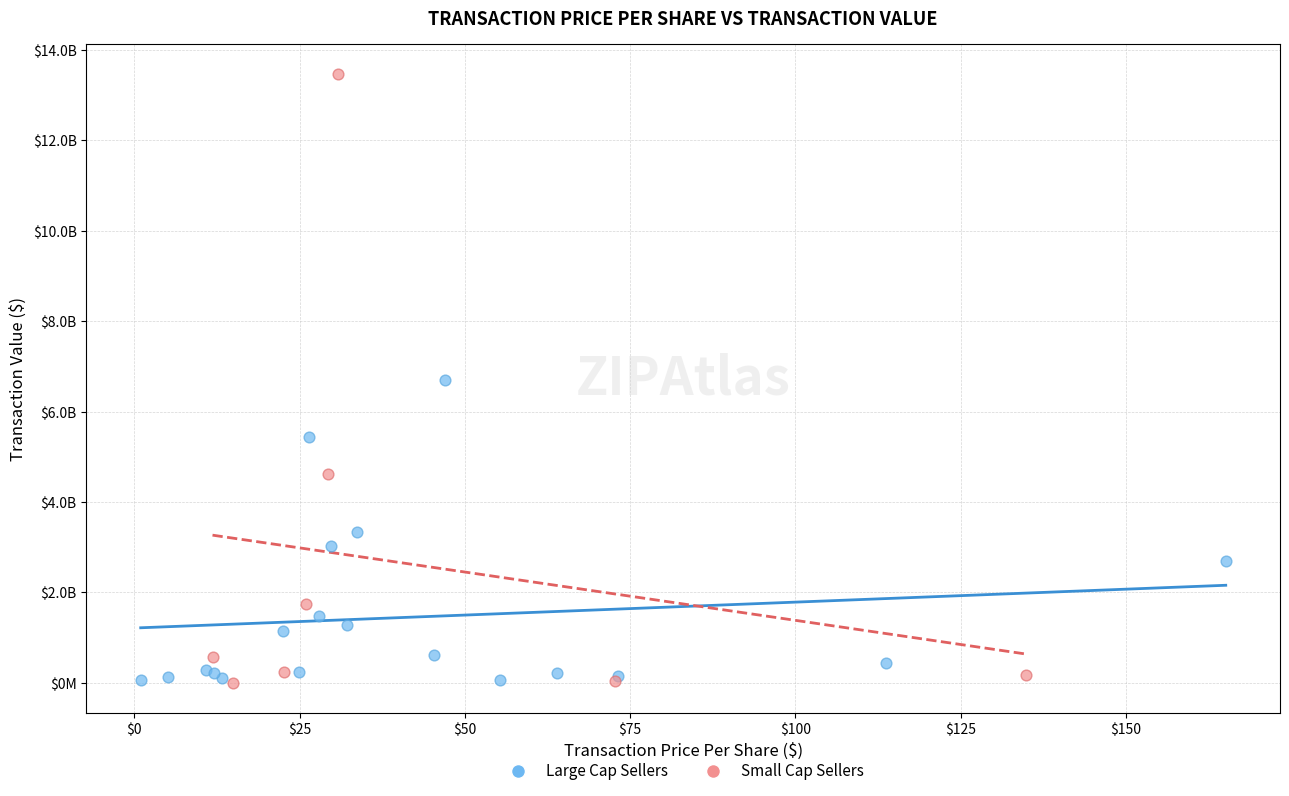

Which series has the widest spread of Y values?

Small Cap Sellers